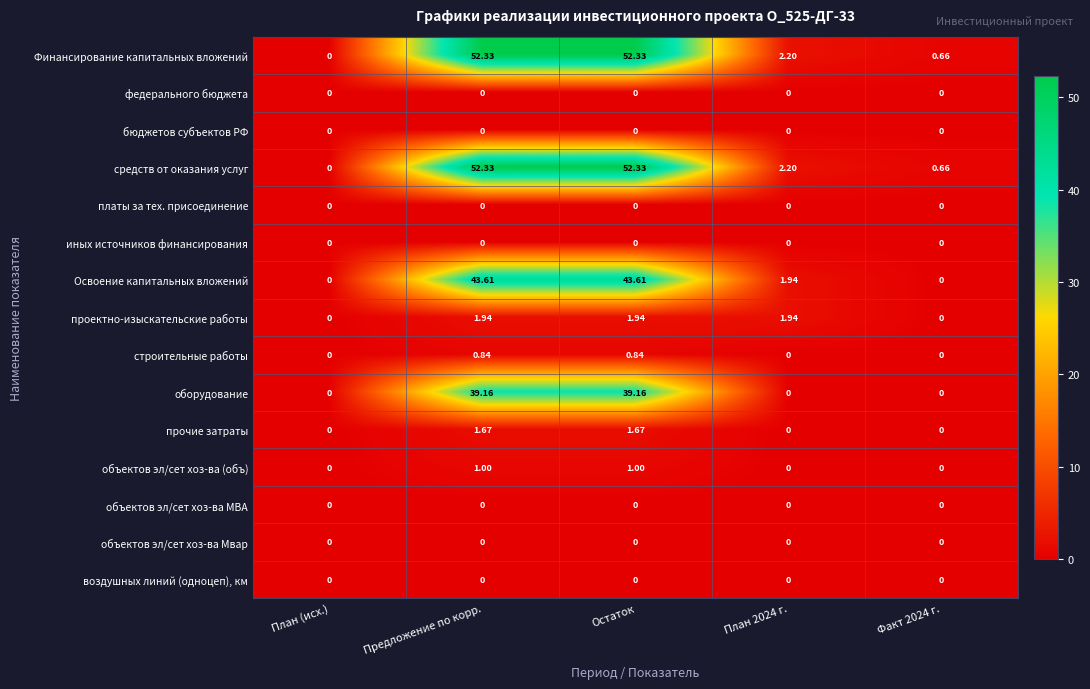

Where does the Освоение капитальных вложений series first go above 1?

Предложение по корр.